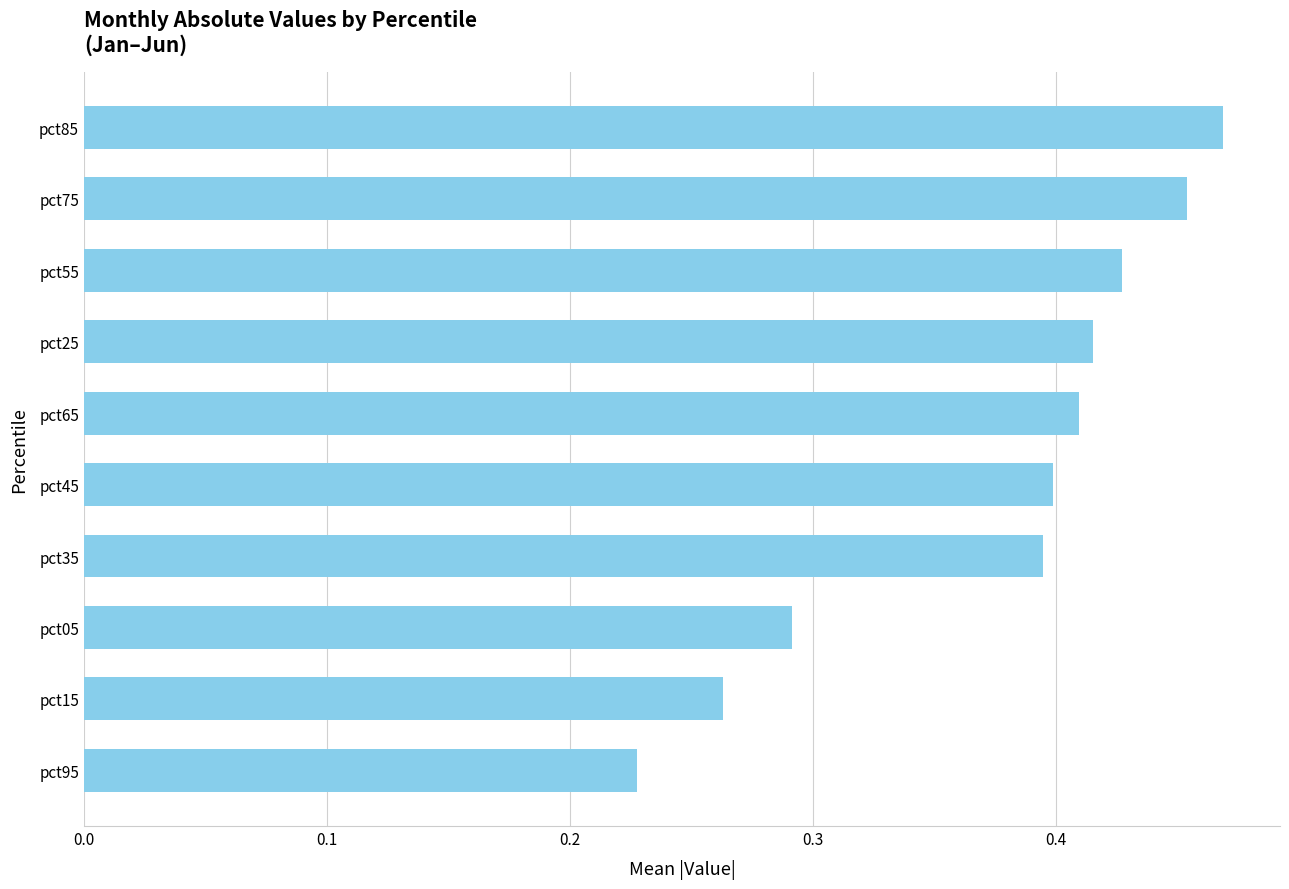

The chart shows a value of 0.3 at pct85. True or false?

False